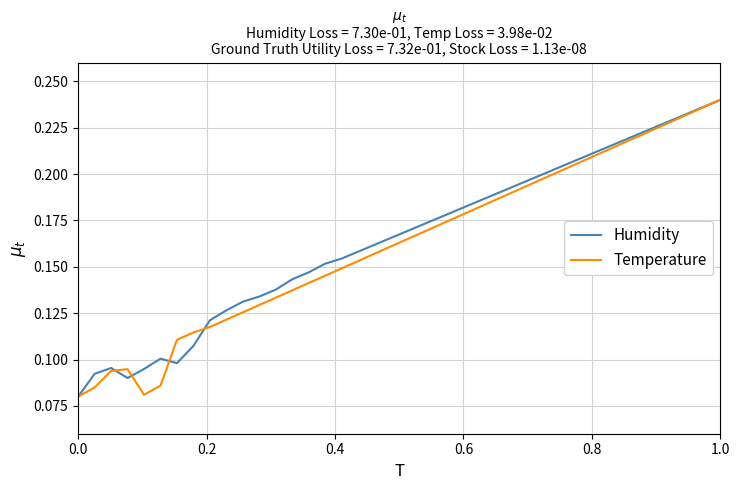

Reading left to right, list all the values displayed in this chart.

Humidity: 0.1	0.1	0.1	0.1	0.1	0.1	0.1	0.1	0.1	0.1	0.1	0.1	0.1	0.1	0.1	0.2	0.2	0.2	0.2	0.2	0.2	0.2	0.2	0.2	0.2	0.2	0.2	0.2	0.2	0.2	0.2	0.2	0.2	0.2	0.2	0.2	0.2	0.2	0.2	0.2
Temperature: 0.1	0.1	0.1	0.1	0.1	0.1	0.1	0.1	0.1	0.1	0.1	0.1	0.1	0.1	0.1	0.1	0.1	0.2	0.2	0.2	0.2	0.2	0.2	0.2	0.2	0.2	0.2	0.2	0.2	0.2	0.2	0.2	0.2	0.2	0.2	0.2	0.2	0.2	0.2	0.2